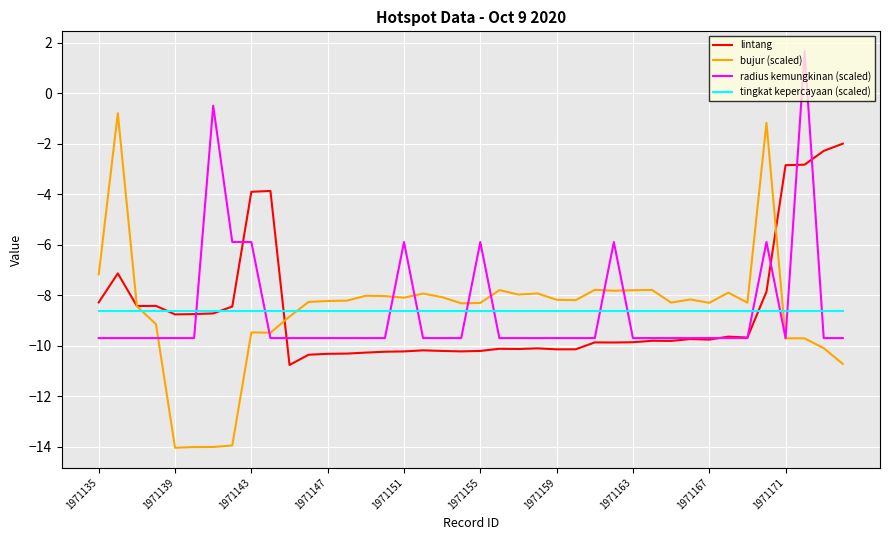

List the series in order of their peak value, highest first.

radius kemungkinan (scaled), bujur (scaled), lintang, tingkat kepercayaan (scaled)